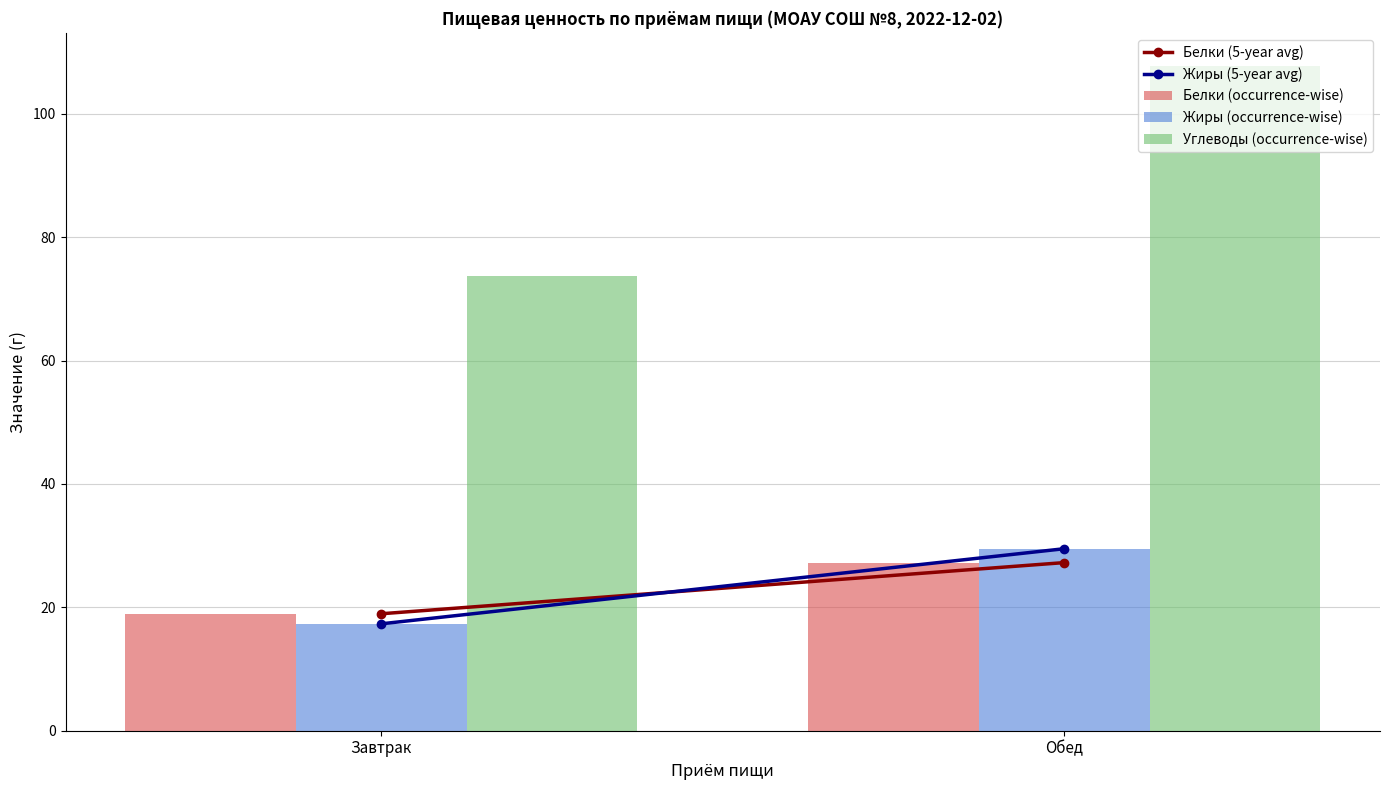

Rank the series at Завтрак from highest to lowest value.

Углеводы (occurrence-wise), Белки (occurrence-wise), Жиры (occurrence-wise)